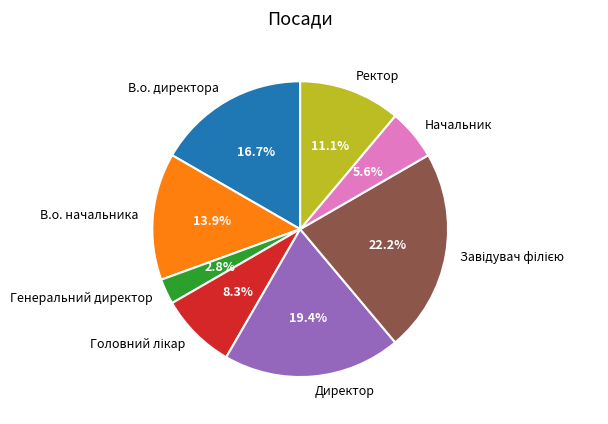

Count the number of slices in the pie.

8